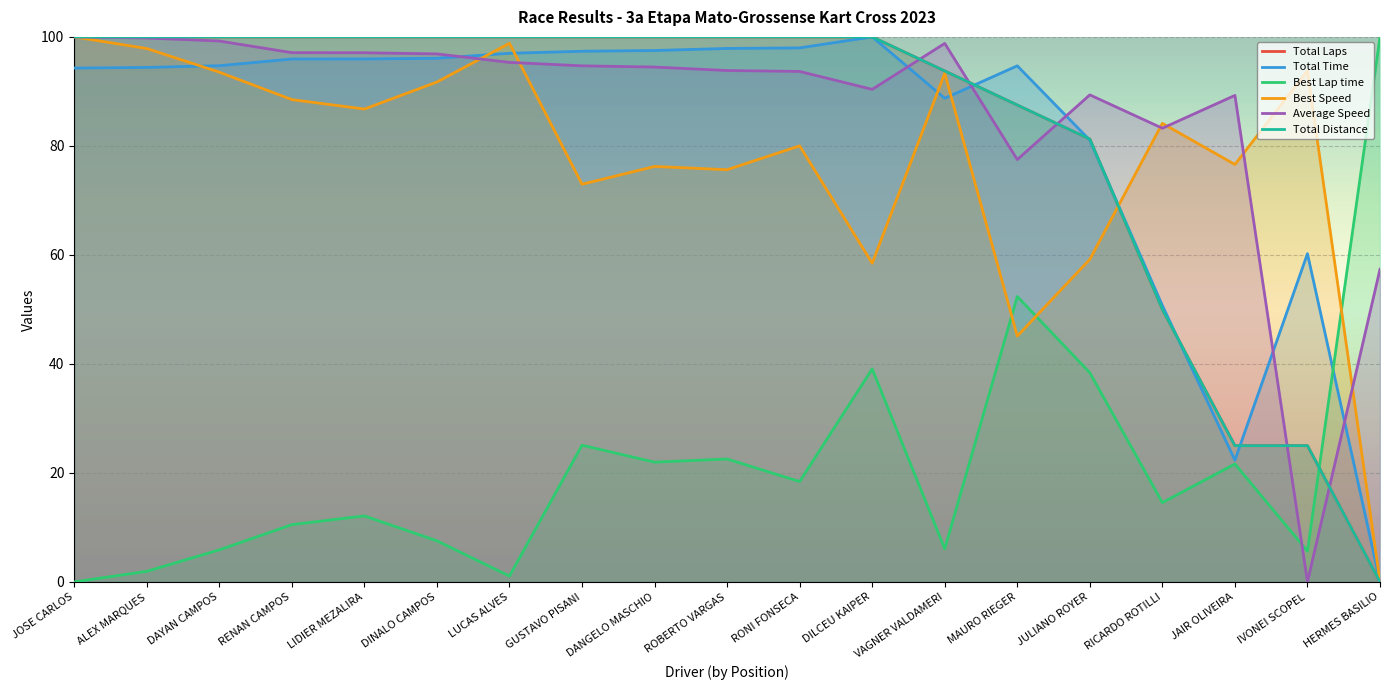

Which has a higher value, RONI FONSECA or ALEX MARQUES?

RONI FONSECA